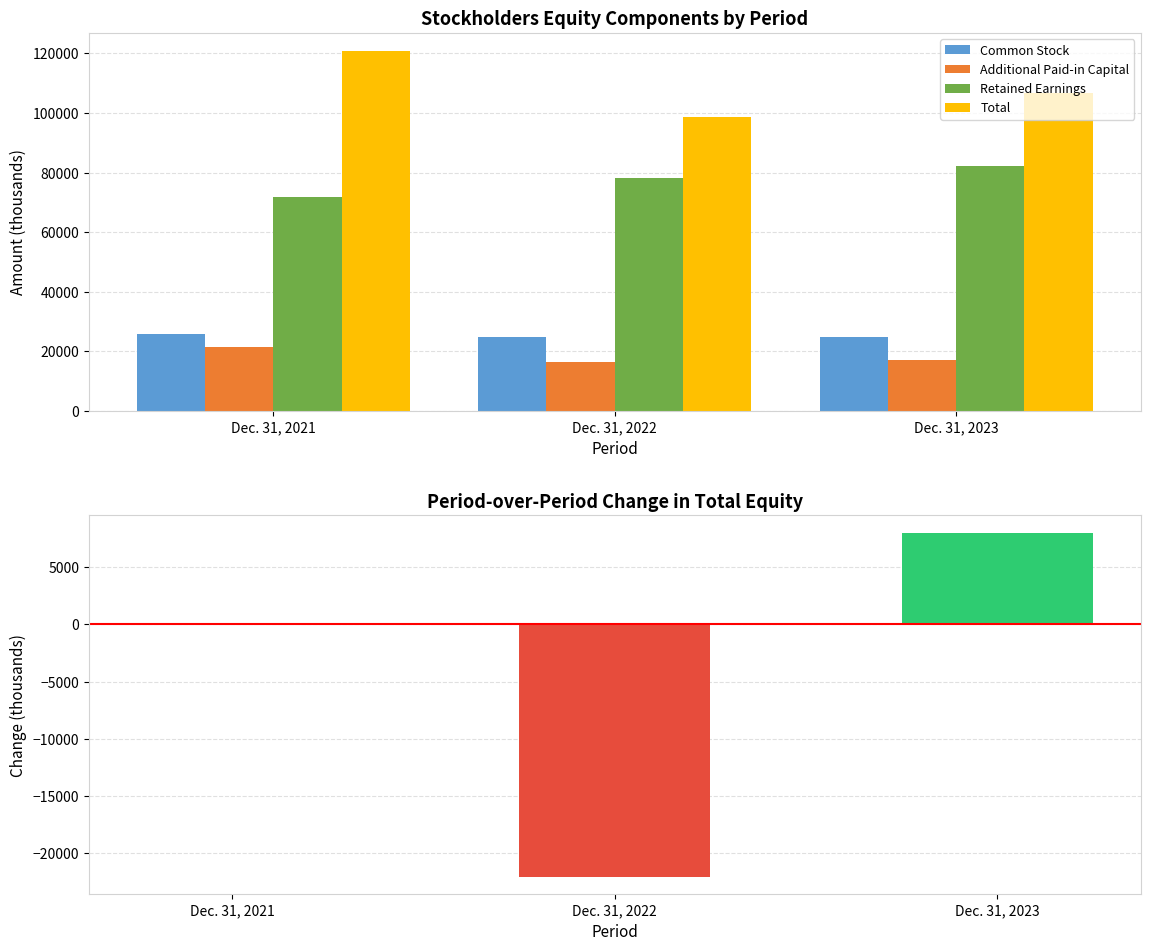

Read the Common Stock value at Dec. 31, 2021.

26006